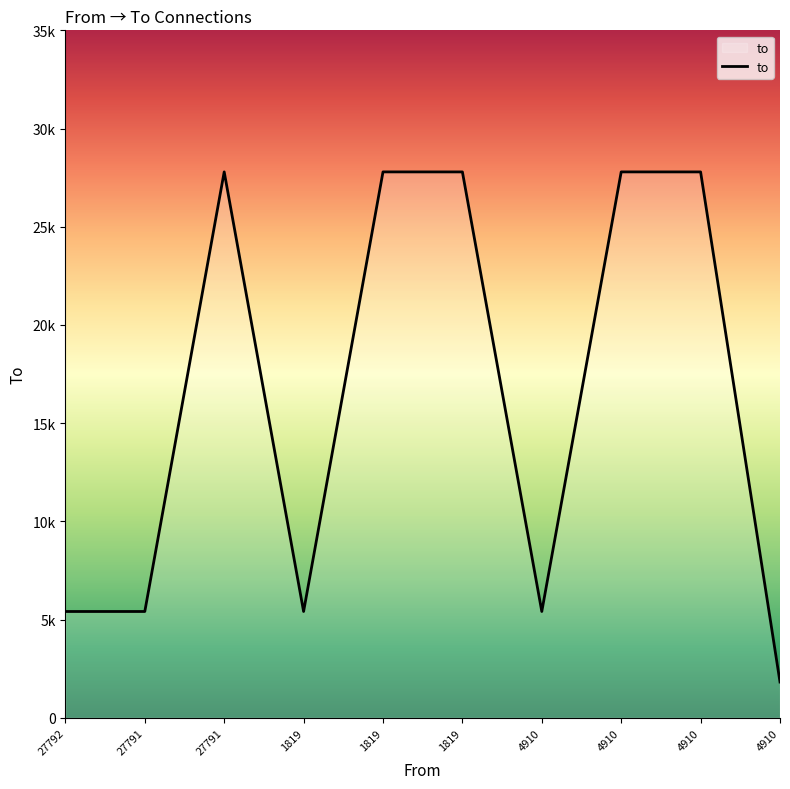

Does the chart display data point markers on the line(s)?

No